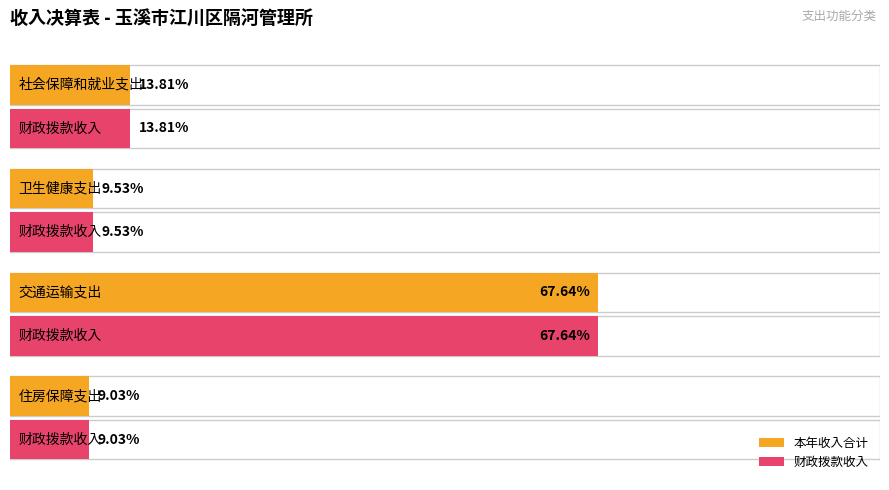

At which label is 财政拨款收入 closest to 364782?

社会保障和就业支出